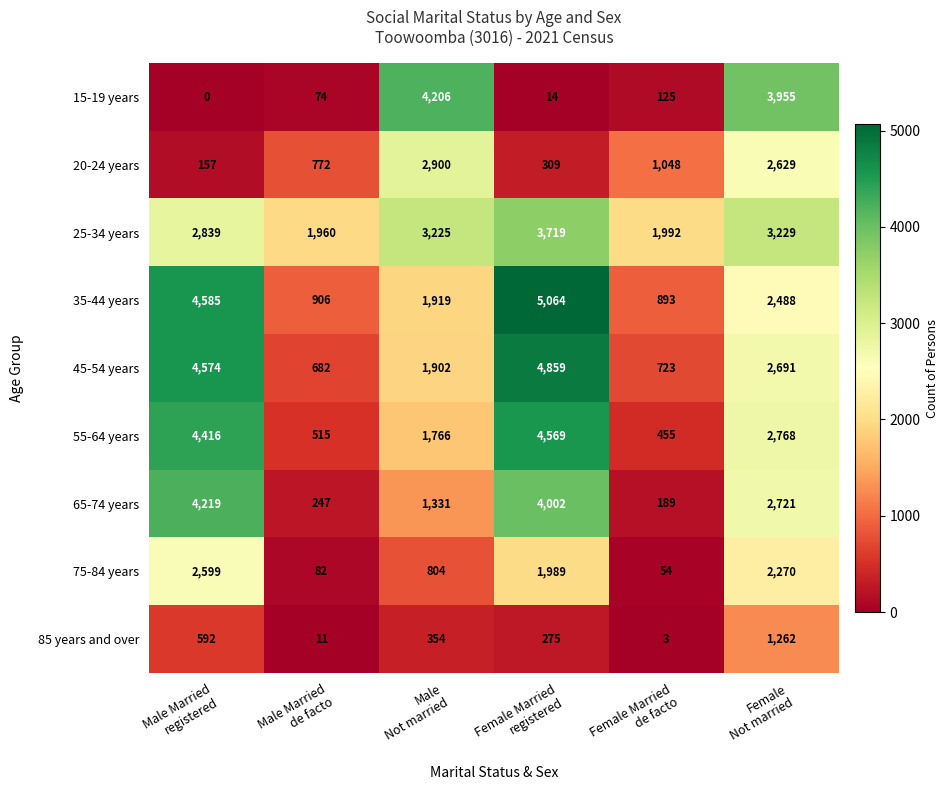

What is the maximum value for 35-44 years?

5064